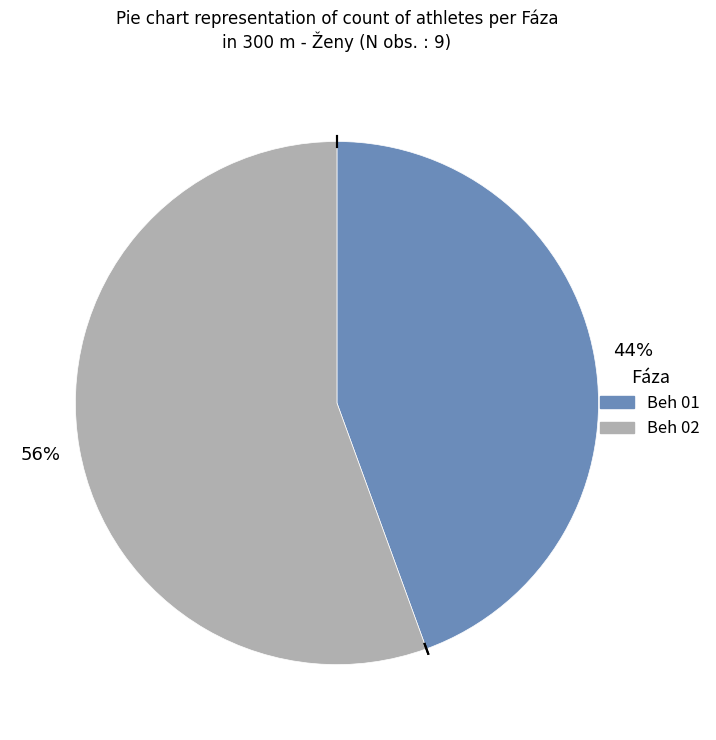

Do Beh 01 and Beh 02 together represent more than half of the pie?

Yes